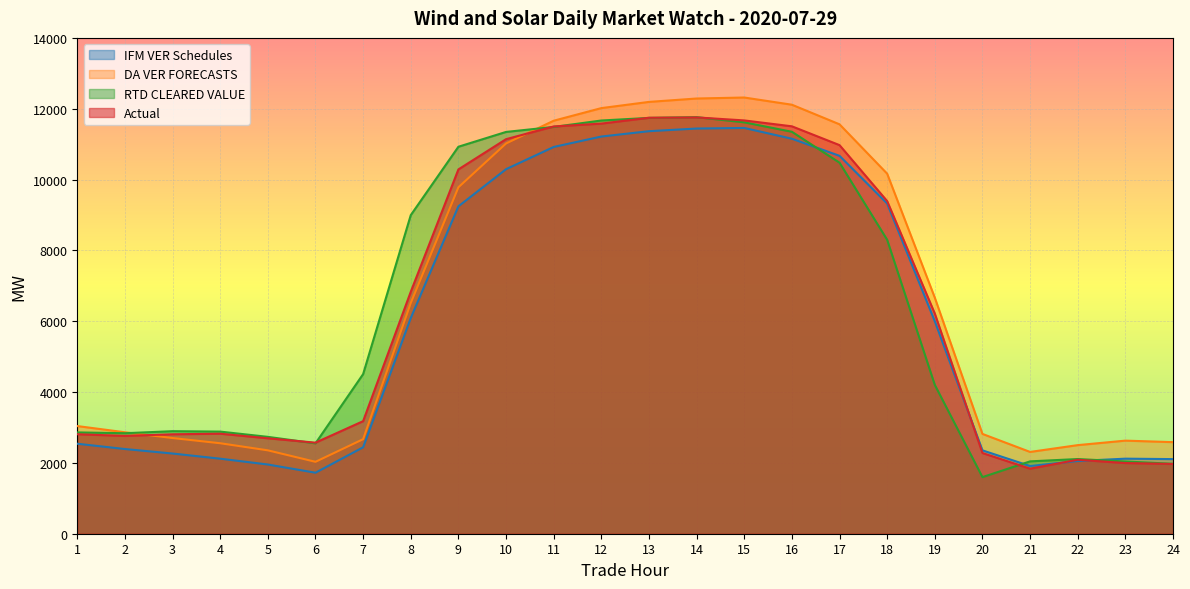

Where is the first local minimum for DA VER FORECASTS?

6